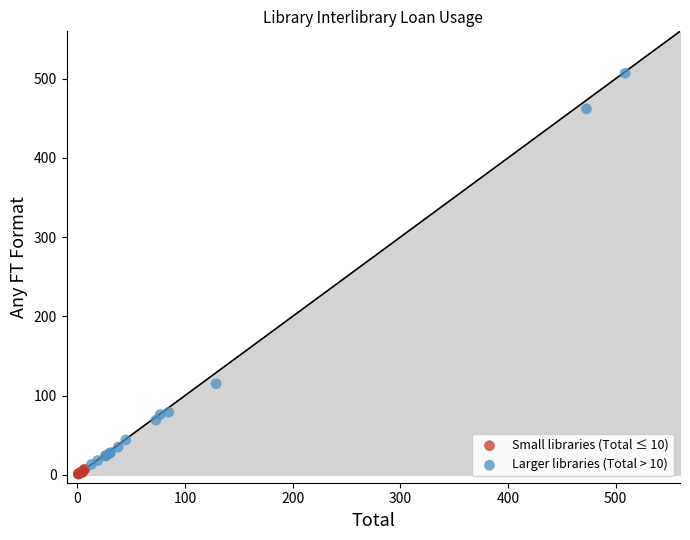

Which series contains the highest Y value?

Larger libraries (Total > 10)